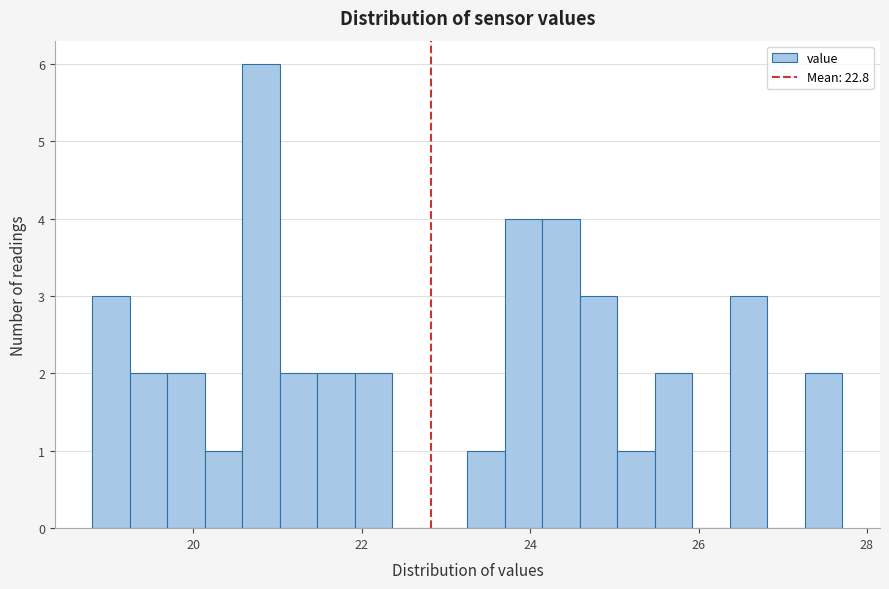

Around what value on the x-axis is the tallest bar? Give the approximate position of its centre, as read against the axis.

20.8